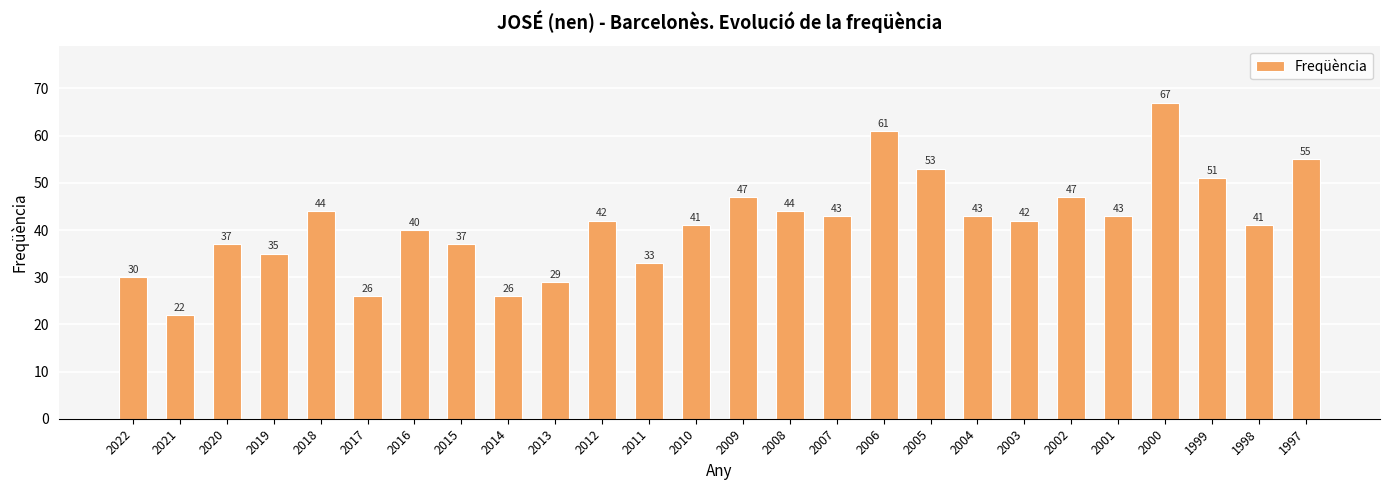

What is the change in value from 2022 to 2019?

+5